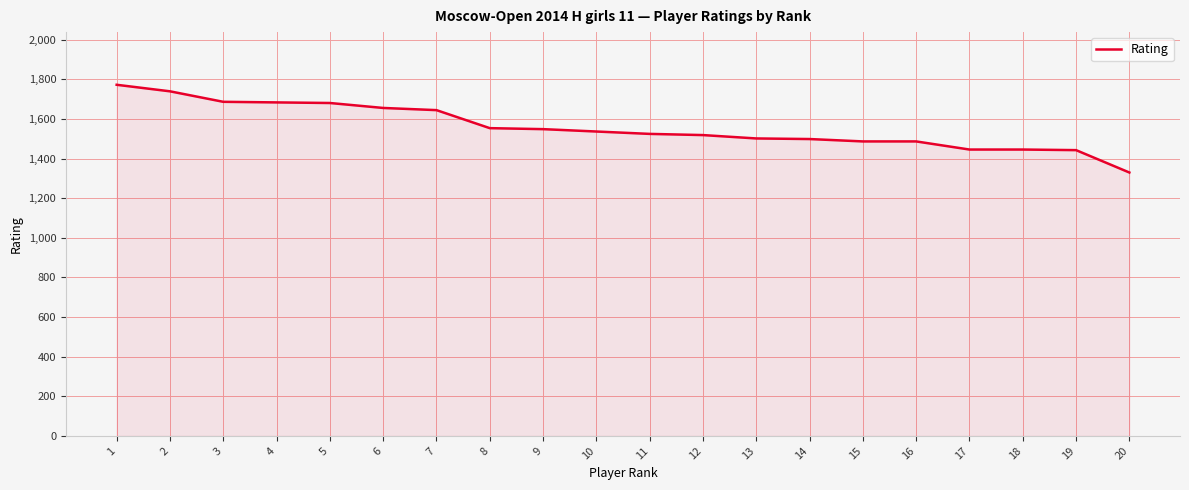

How many lines are shown in the chart?

1